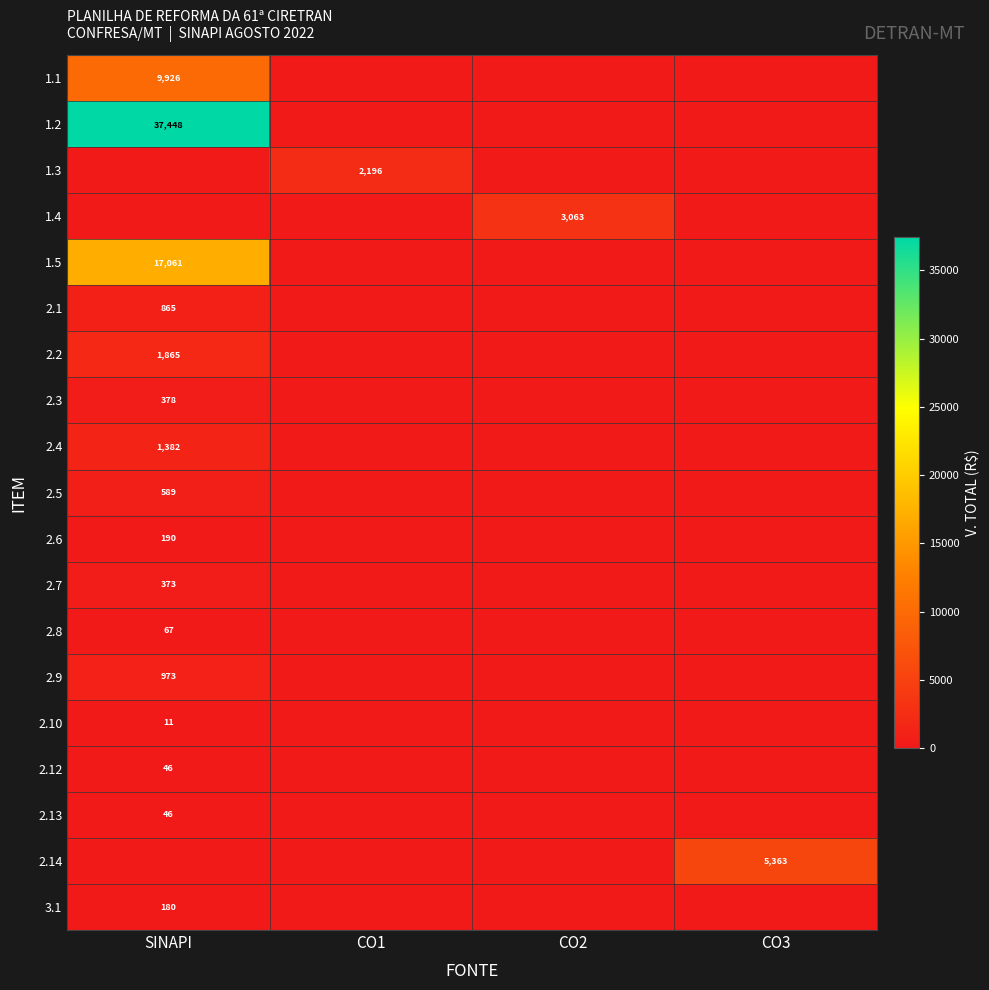

True or false: 2.2 has a value of 0.0 at CO1.

True